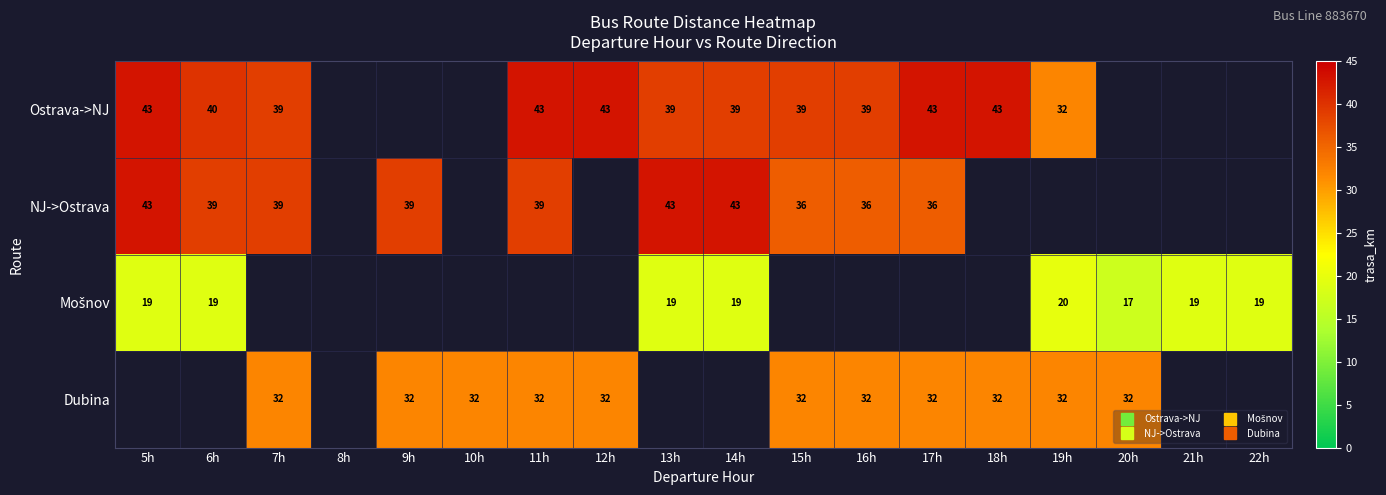

How many Dubina values are between 32 and 33?

11